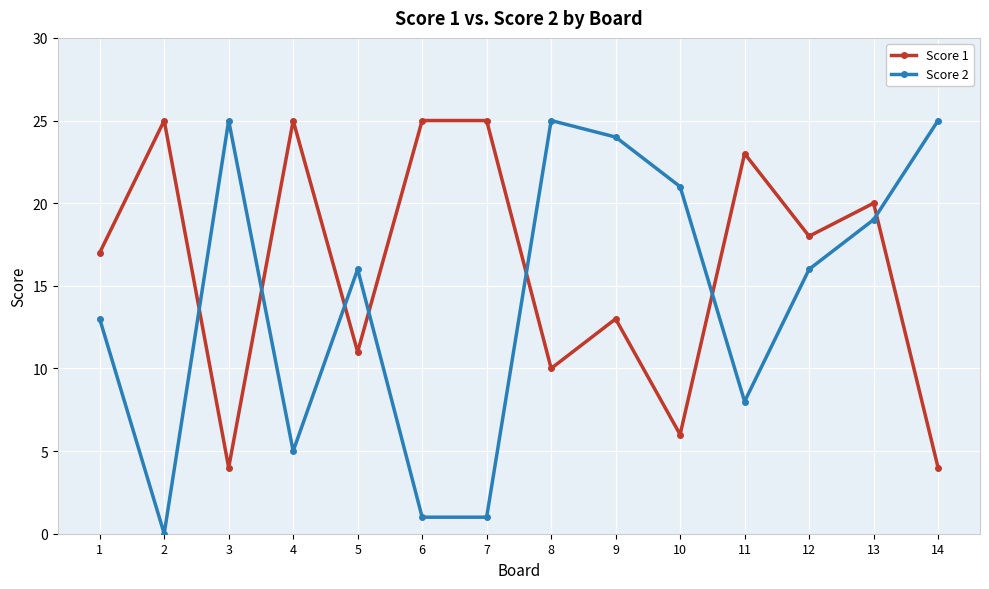

What are all the series names shown in the legend?

Score 1, Score 2